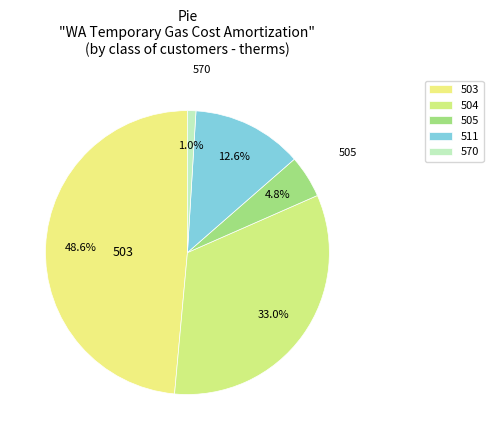

The 570 slice represents 1% of the pie. True or false?

True